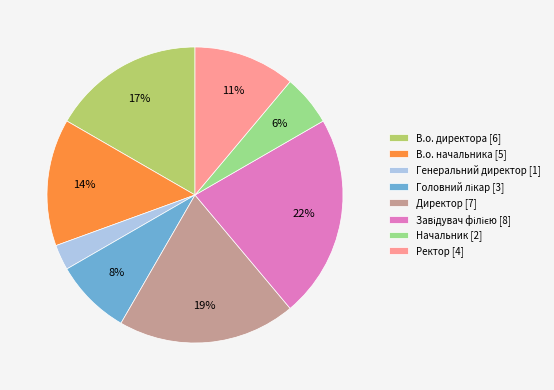

To the nearest percent, what portion does В.о. директора represent?

17%